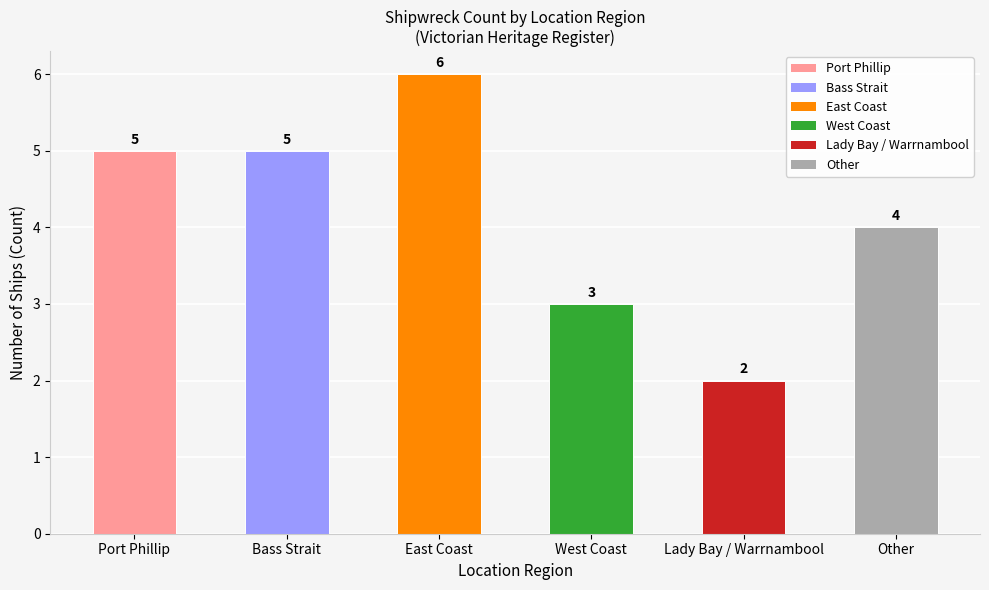

What is the change in value from West Coast to Other?

+1